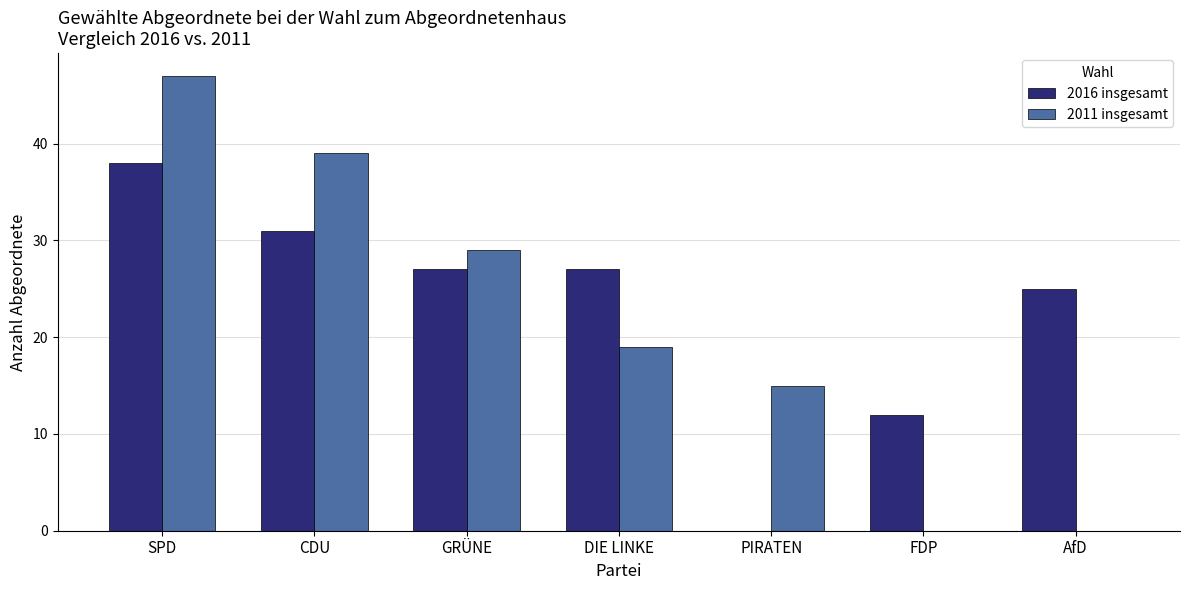

Reading left to right, list all the values displayed in this chart.

2016 insgesamt: SPD=38	CDU=31	GRÜNE=27	DIE LINKE=27	PIRATEN=0	FDP=12	AfD=25
2011 insgesamt: SPD=47	CDU=39	GRÜNE=29	DIE LINKE=19	PIRATEN=15	FDP=0	AfD=0